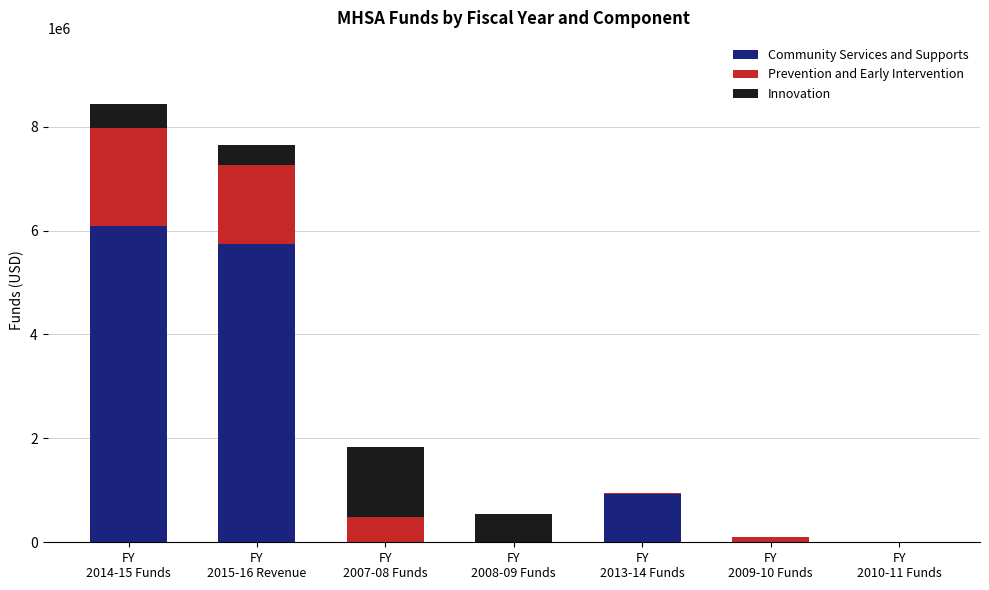

What is the label of the 4th bar from the right?

FY
2008-09 Funds